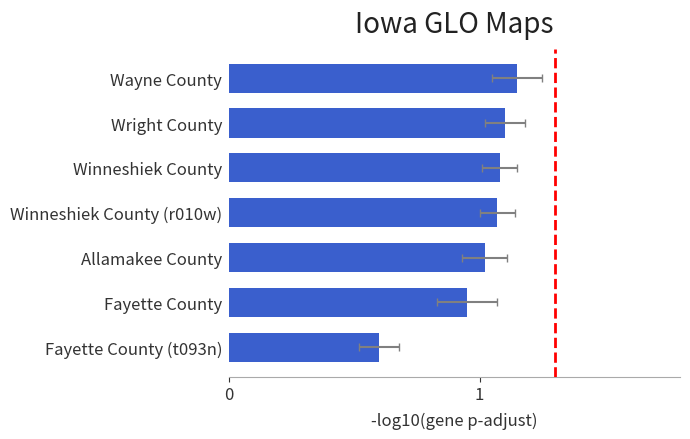

What is the value of the 7th bar from the left?

0.6